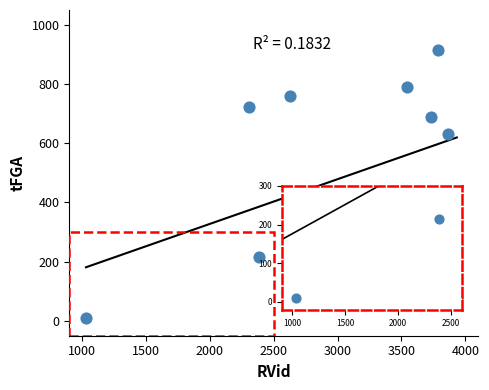

What Y value in the scatter plot is closest to 462?

398